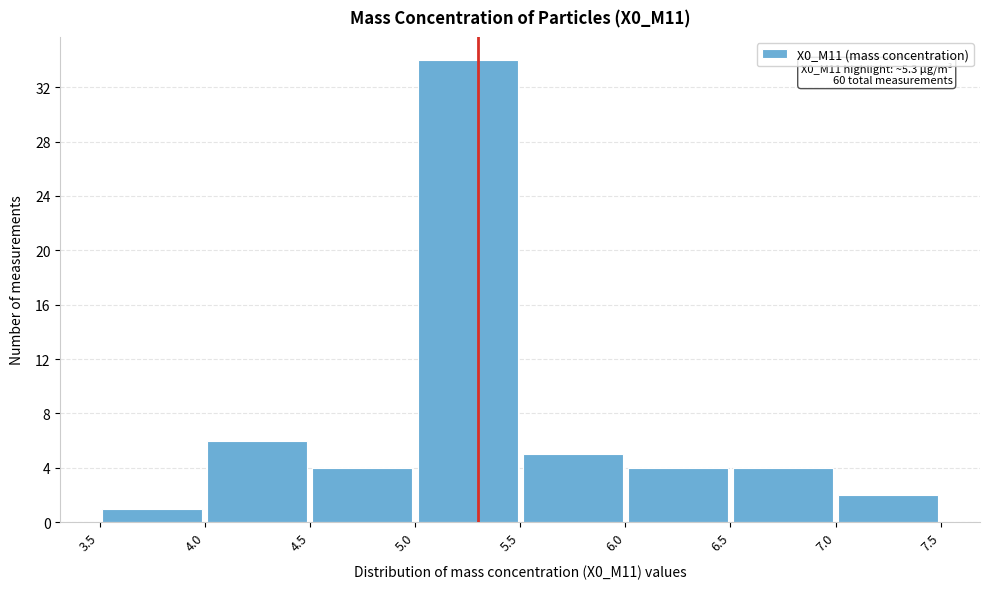

Over which range of the x-axis is the bar tallest?

5.0 to 5.5